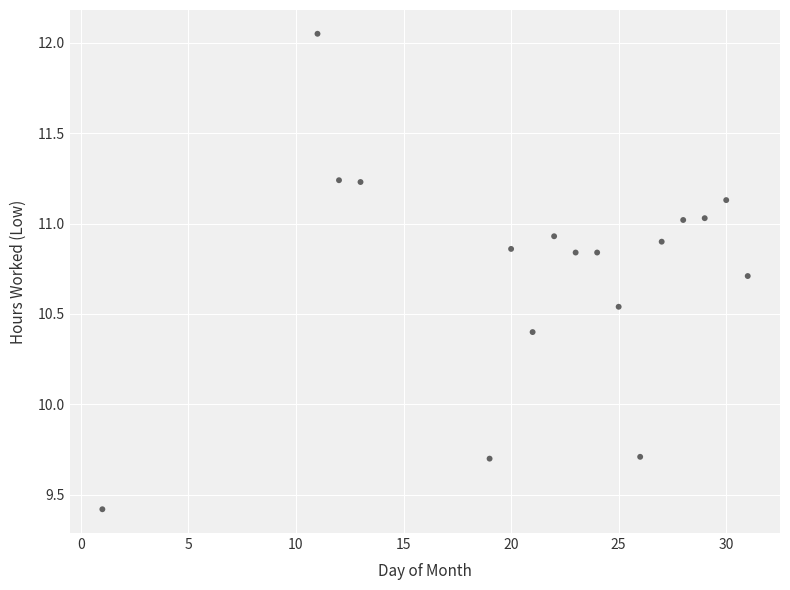

What is the range of Y values (max minus min)?

2.6